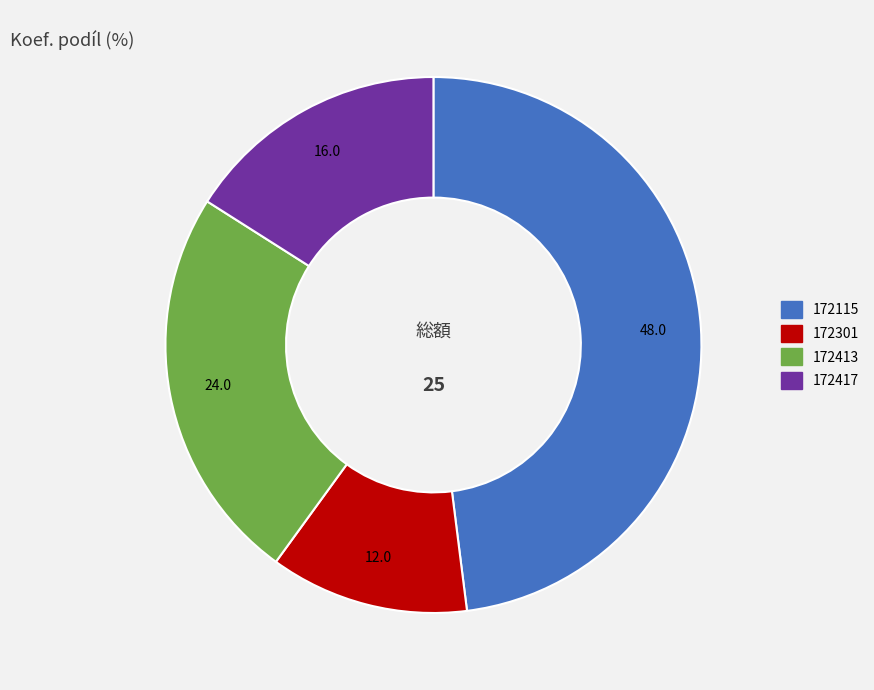

What is the largest slice in the pie chart?

172115